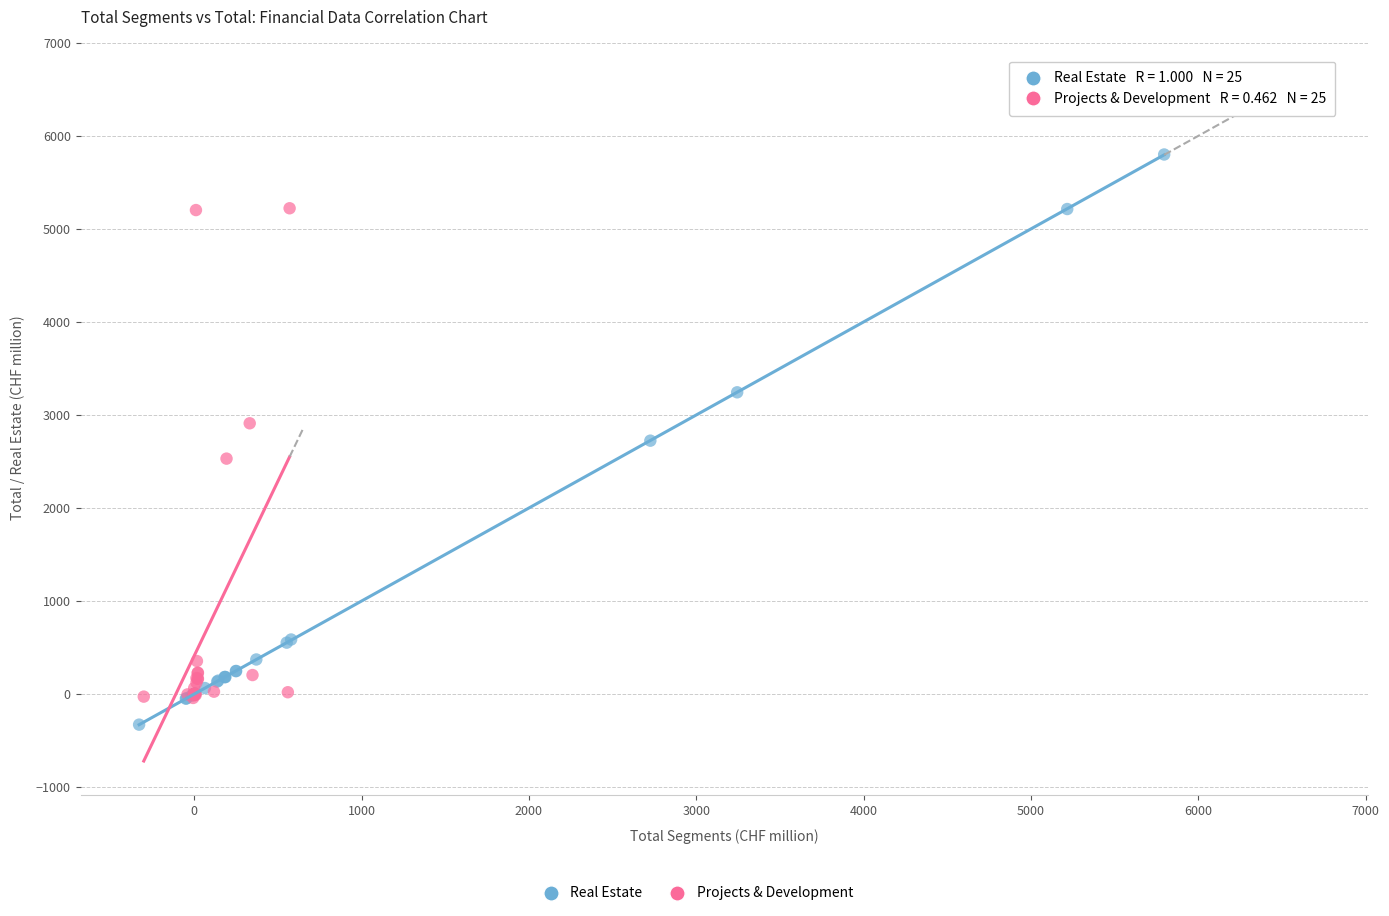

Which series has the widest spread of Y values?

Real Estate